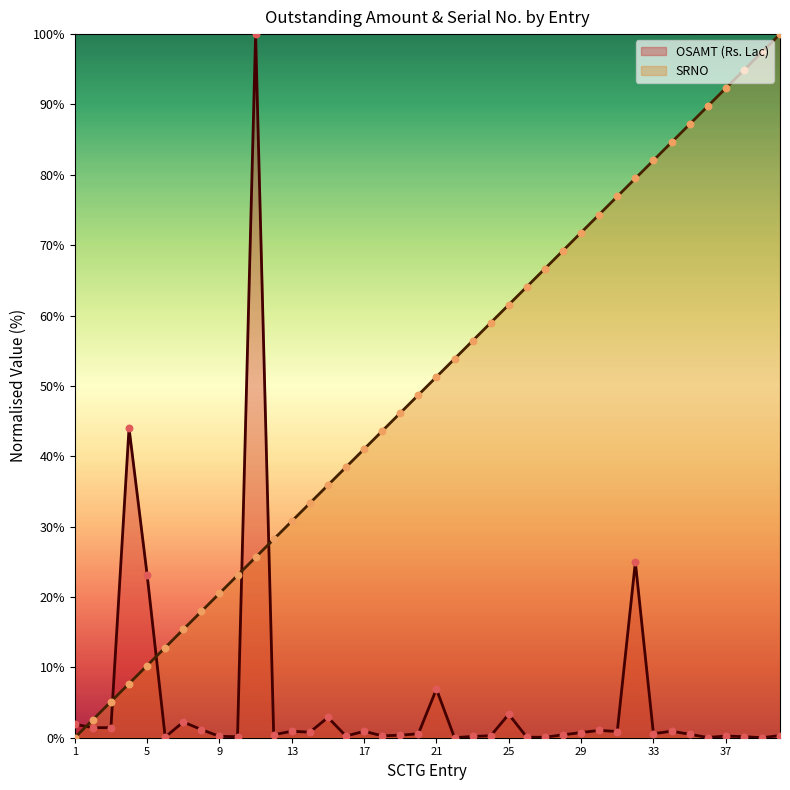

What are all the series names shown in the legend?

OSAMT (Rs. Lac), SRNO